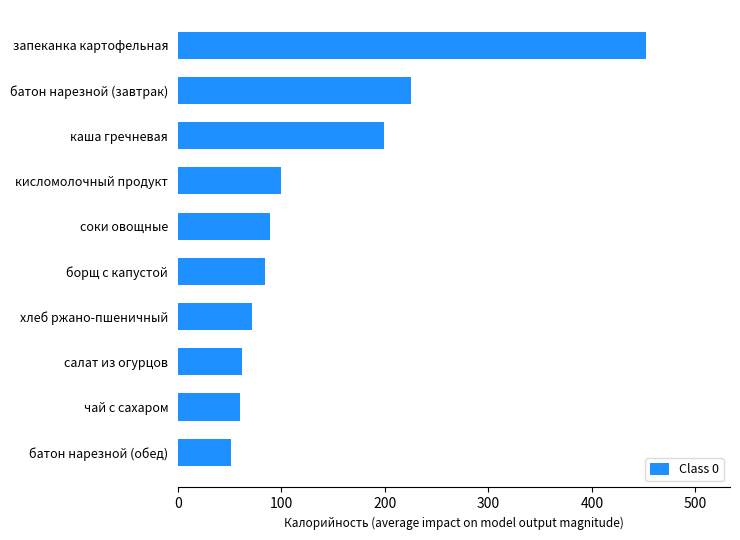

Are the bars grouped side by side (vs. stacked)?

No